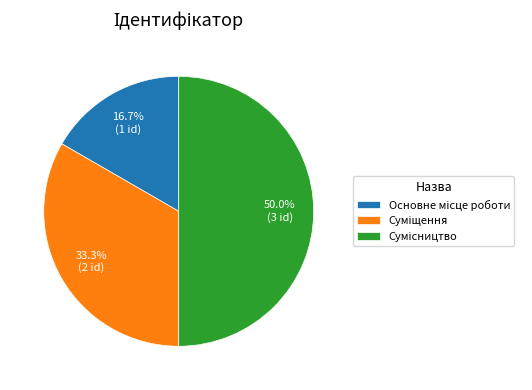

How many segments does this pie chart have?

3